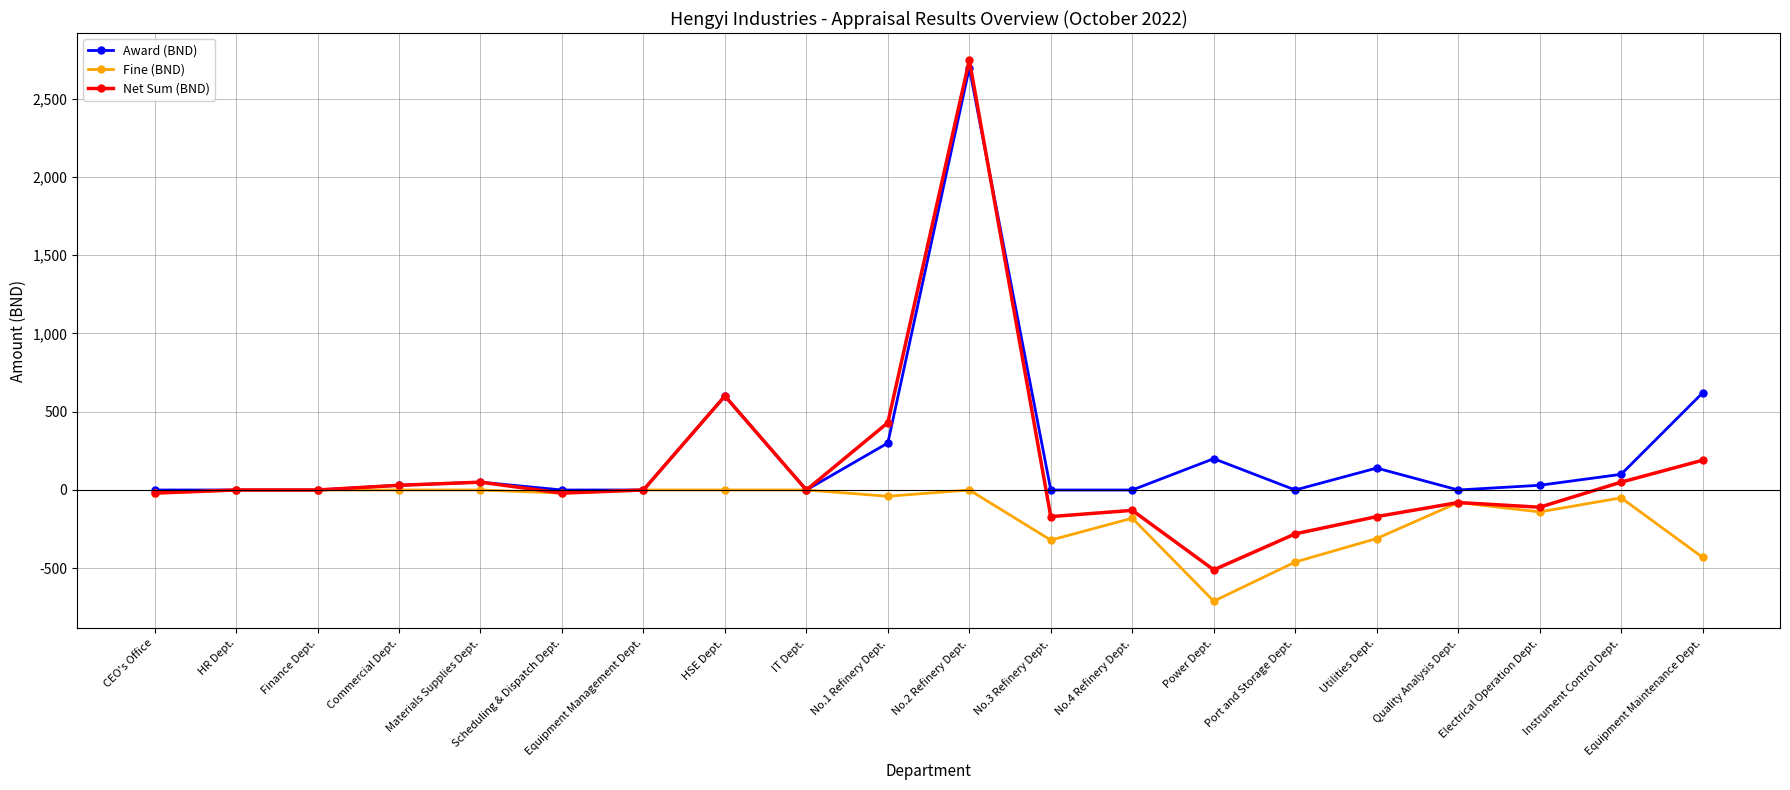

Which series has the widest spread of values?

Net Sum (BND)